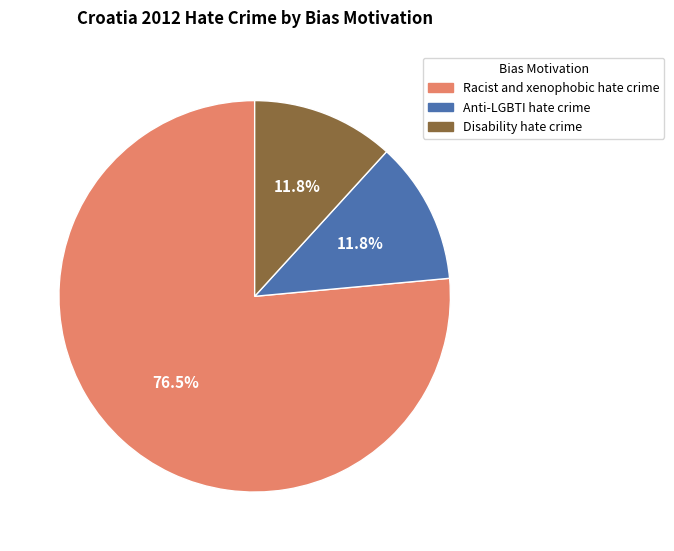

Which slice is the largest?

Racist and xenophobic hate crime